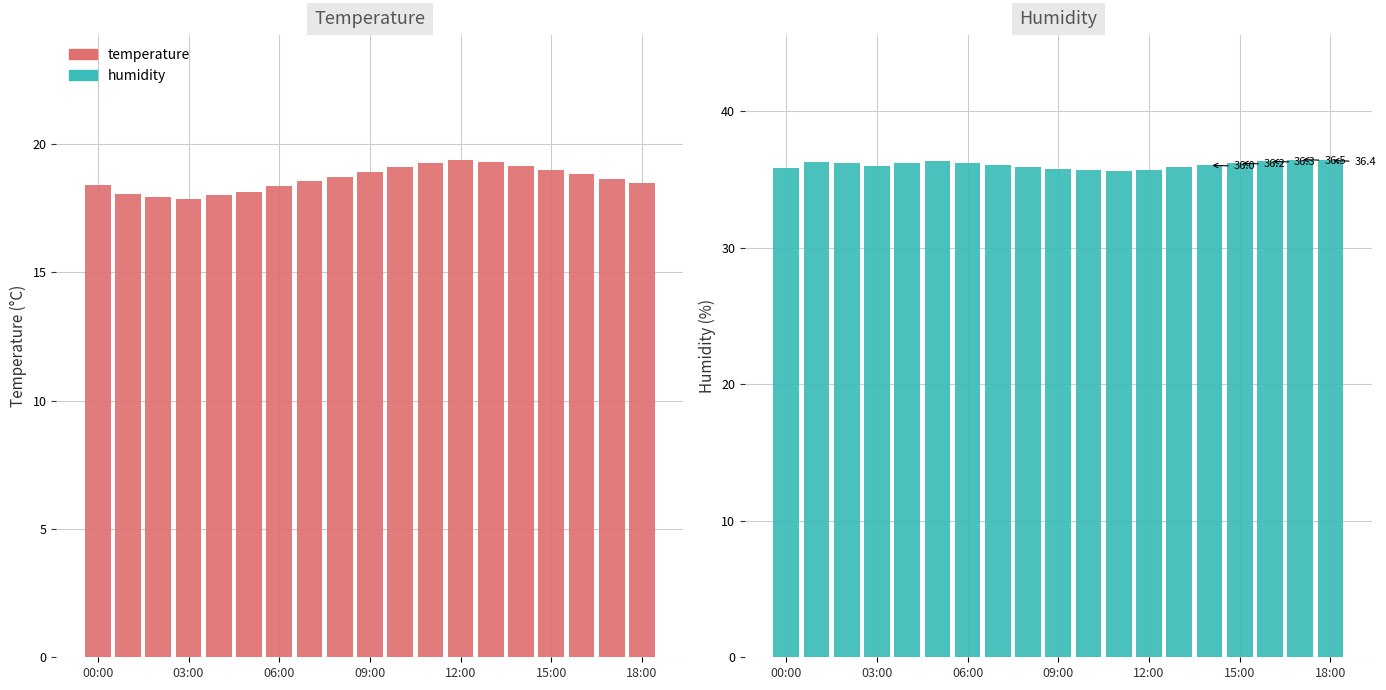

What is the total value across all series at 14?

55.2